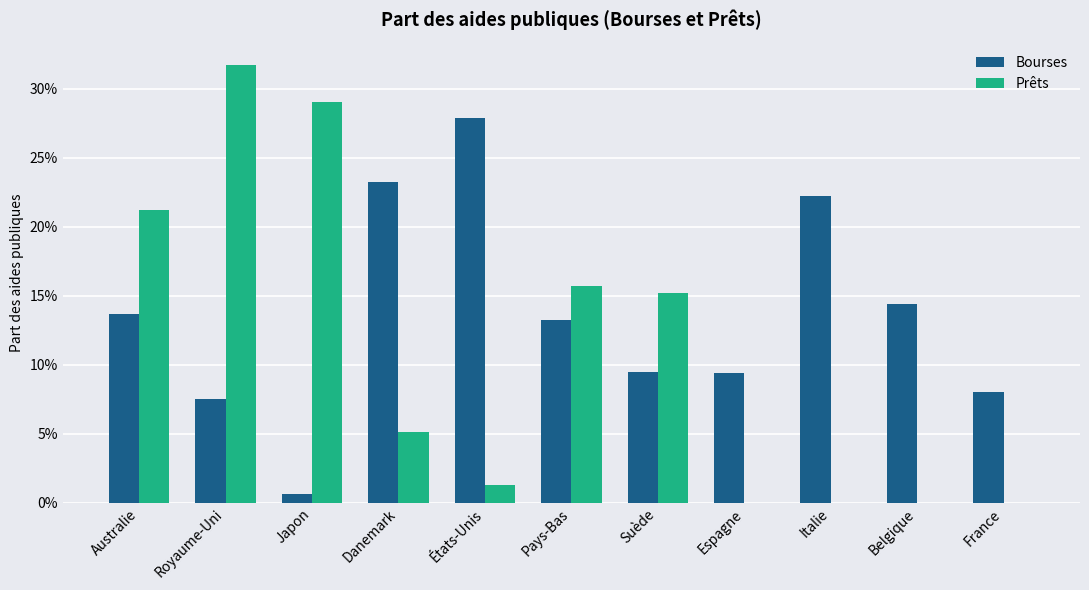

At which category is the sum across all series the highest?

Royaume-Uni